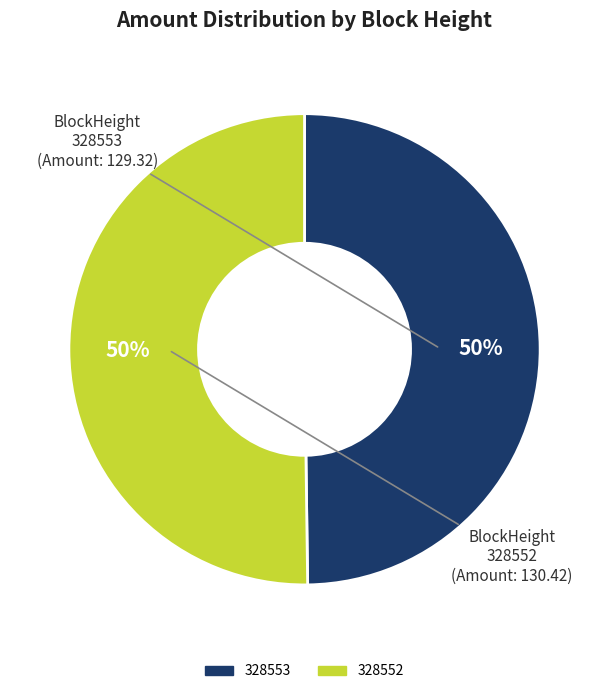

Is it true that 328552 is 50% of the pie?

True